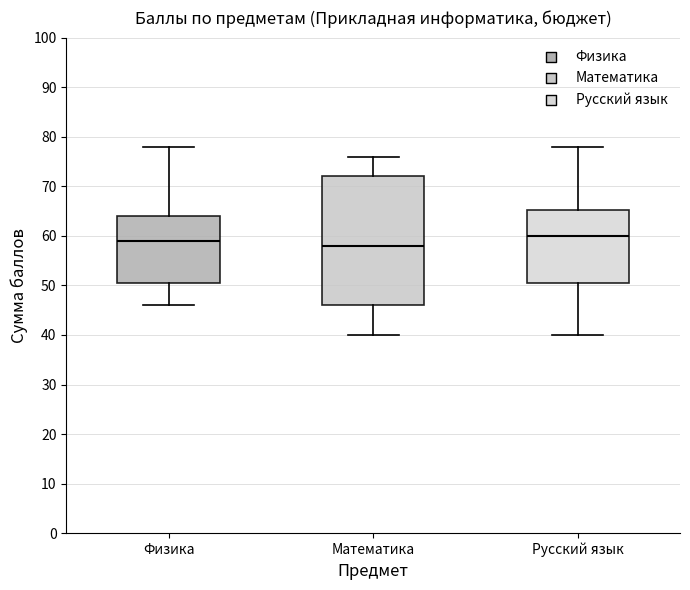

Which box is the tallest, from its lower edge to its upper edge?

Математика